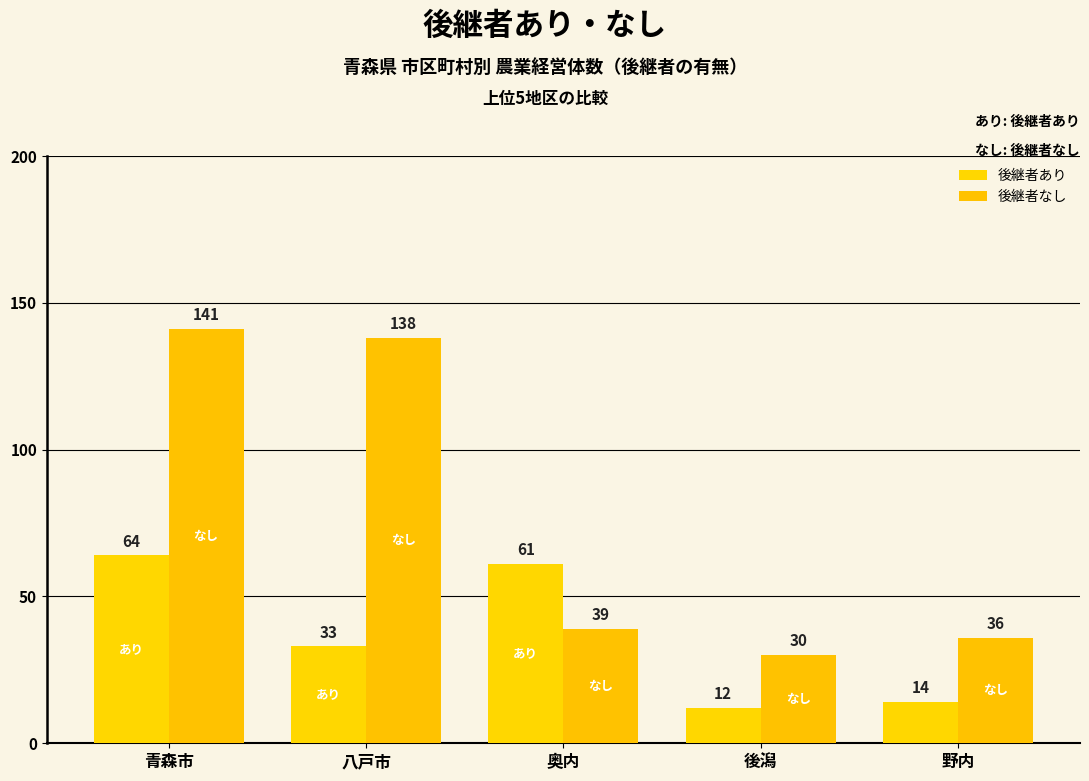

How many data points in 後継者なし are less than 39?

2